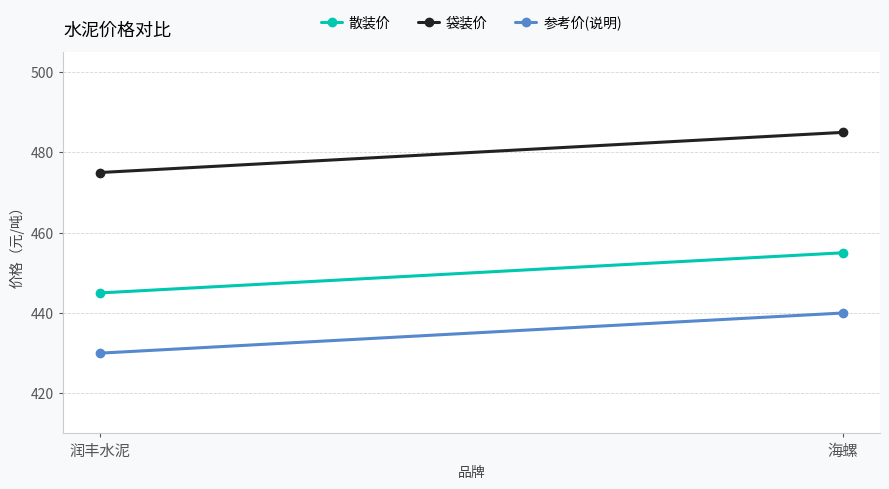

How many values in the 袋装价 series are below 485?

1